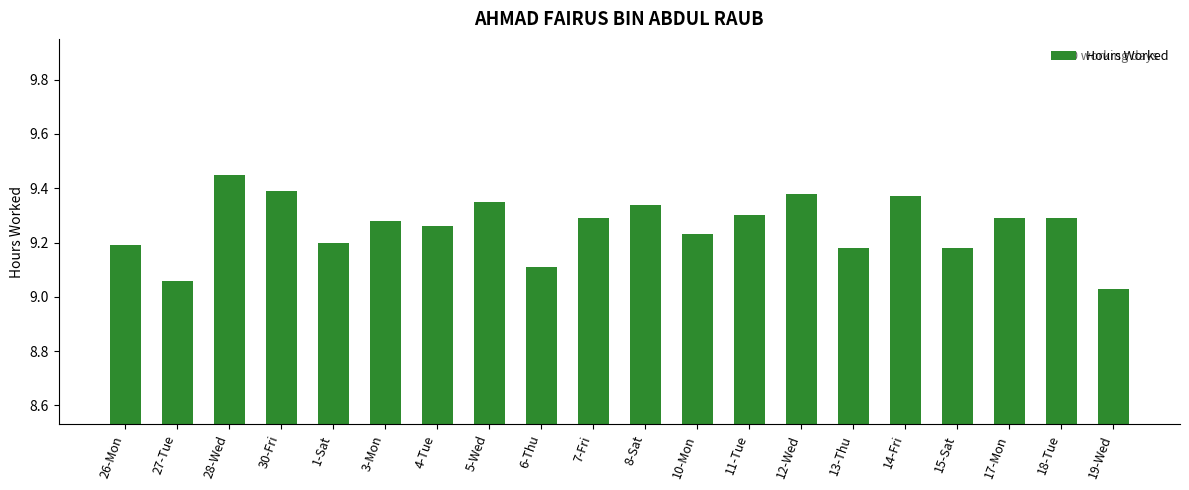

True or false: the data shows 9.2 at 1-Sat.

True